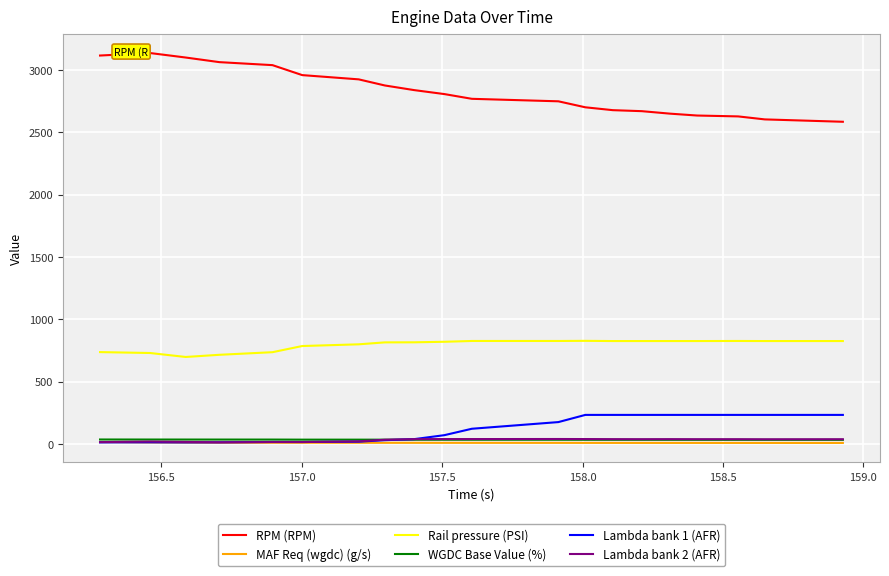

Which series has the largest total across all categories?

RPM (RPM)